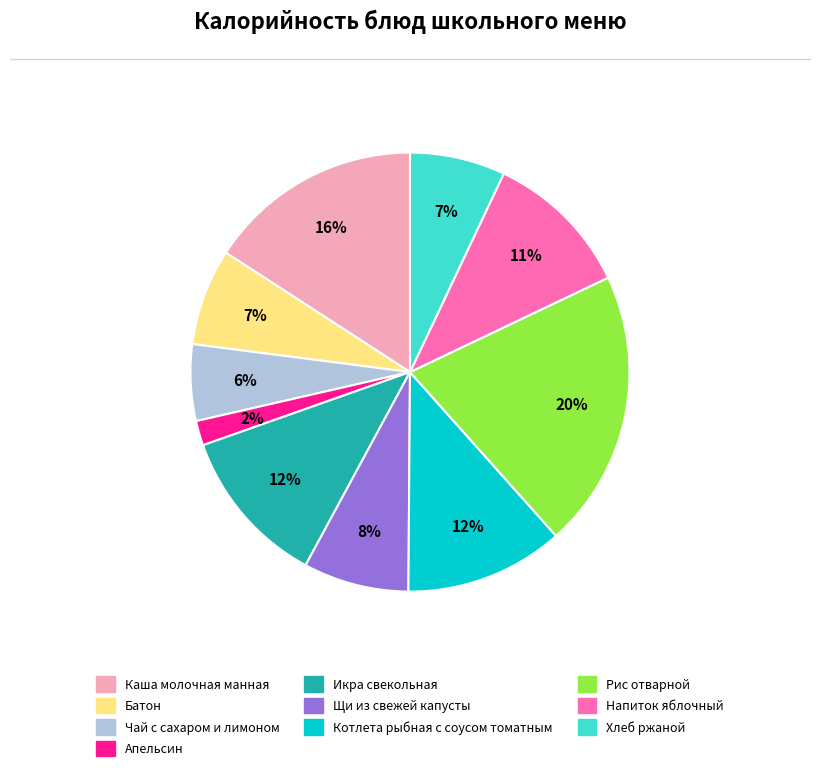

Which category has the smallest portion of the pie?

Апельсин